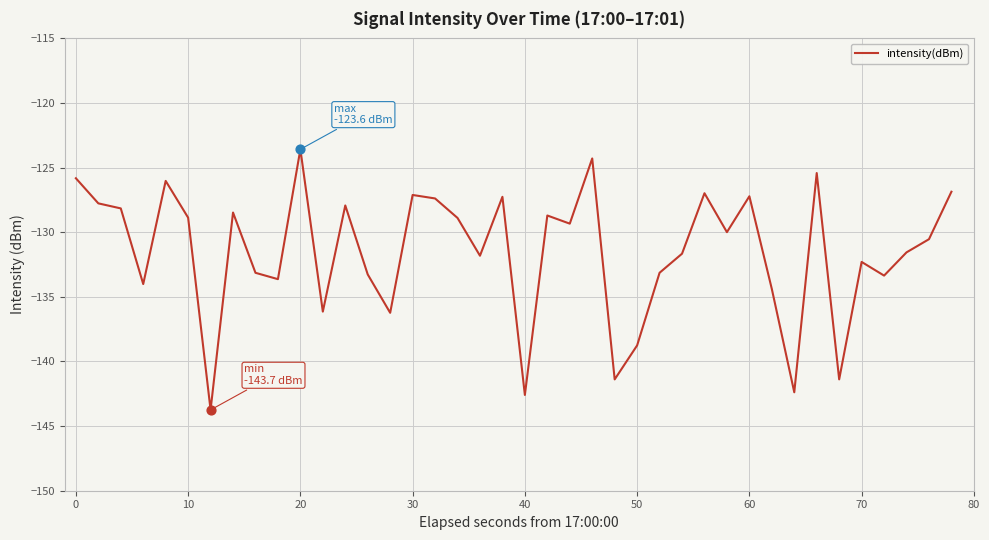

What is the maximum value shown in the chart?

-123.6